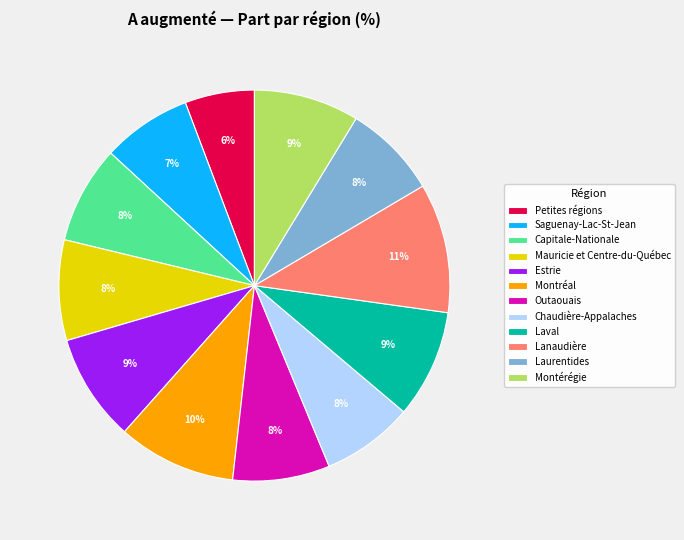

Does any single category account for the majority?

No